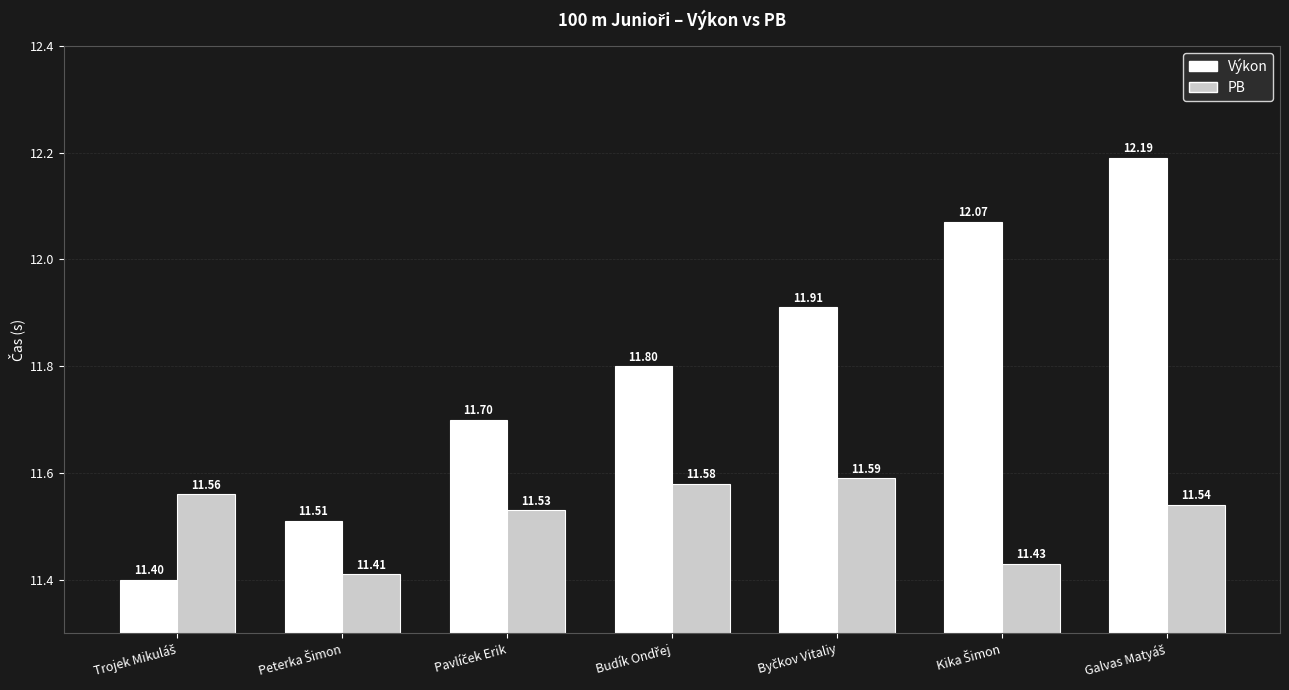

List the series in order of their overall mean, highest first.

Výkon, PB